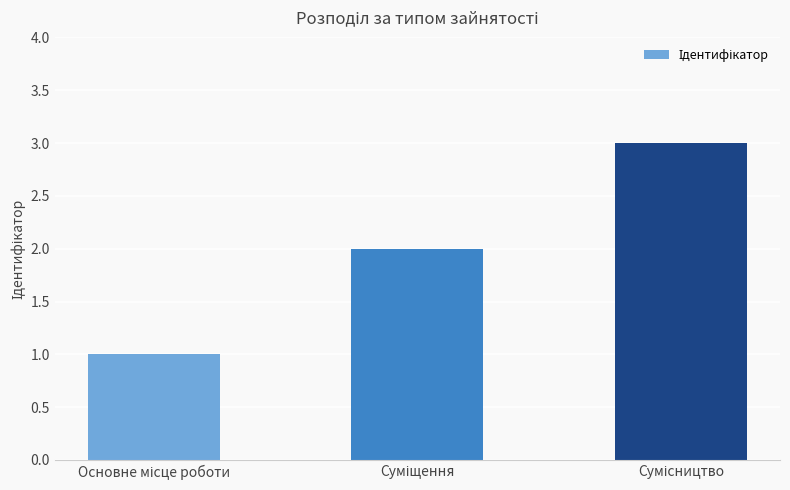

What is the greatest value displayed?

3